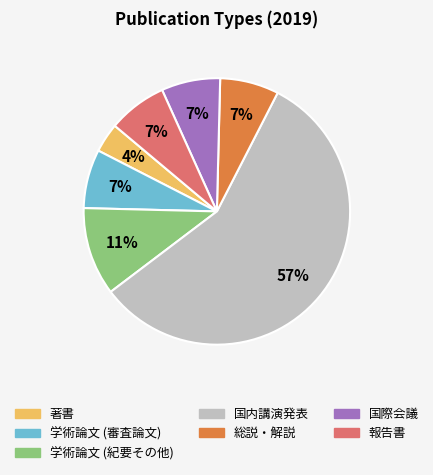

What percentage is the 報告書 slice, to the nearest percent?

7%